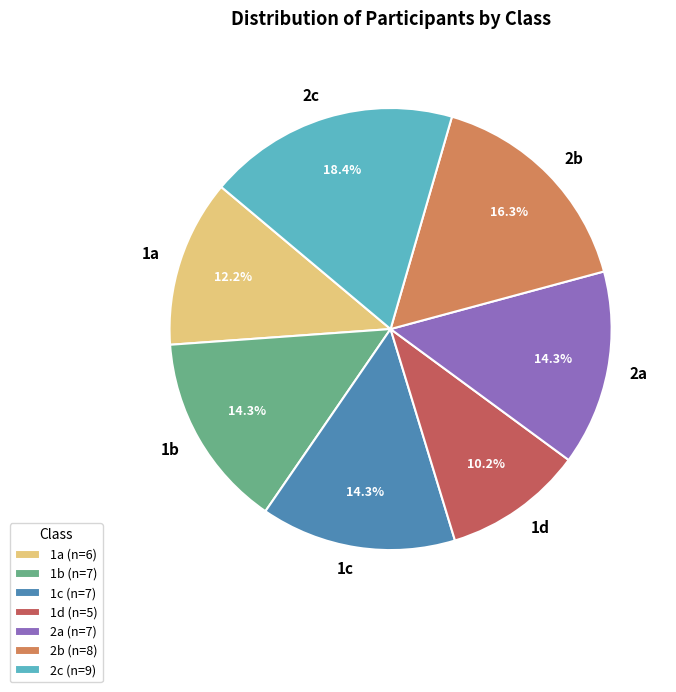

What percentage do 2b and 1b together represent?

30.6%